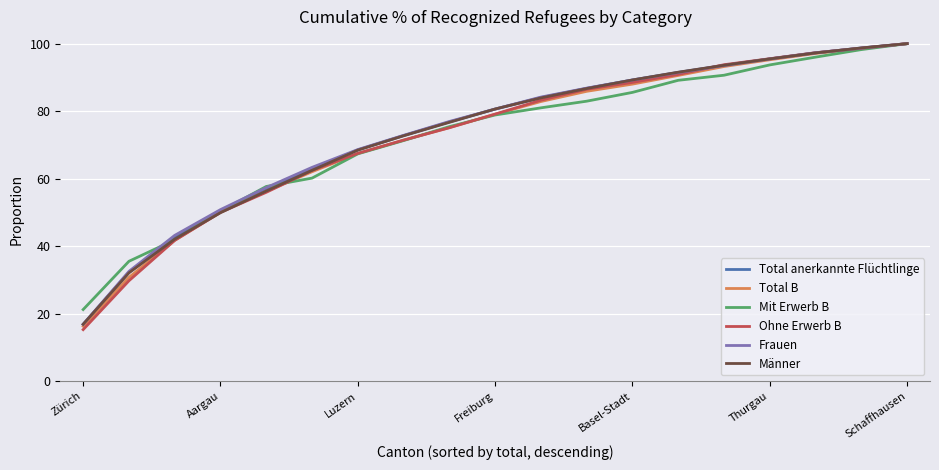

Which series has the largest range (max minus min)?

Ohne Erwerb B